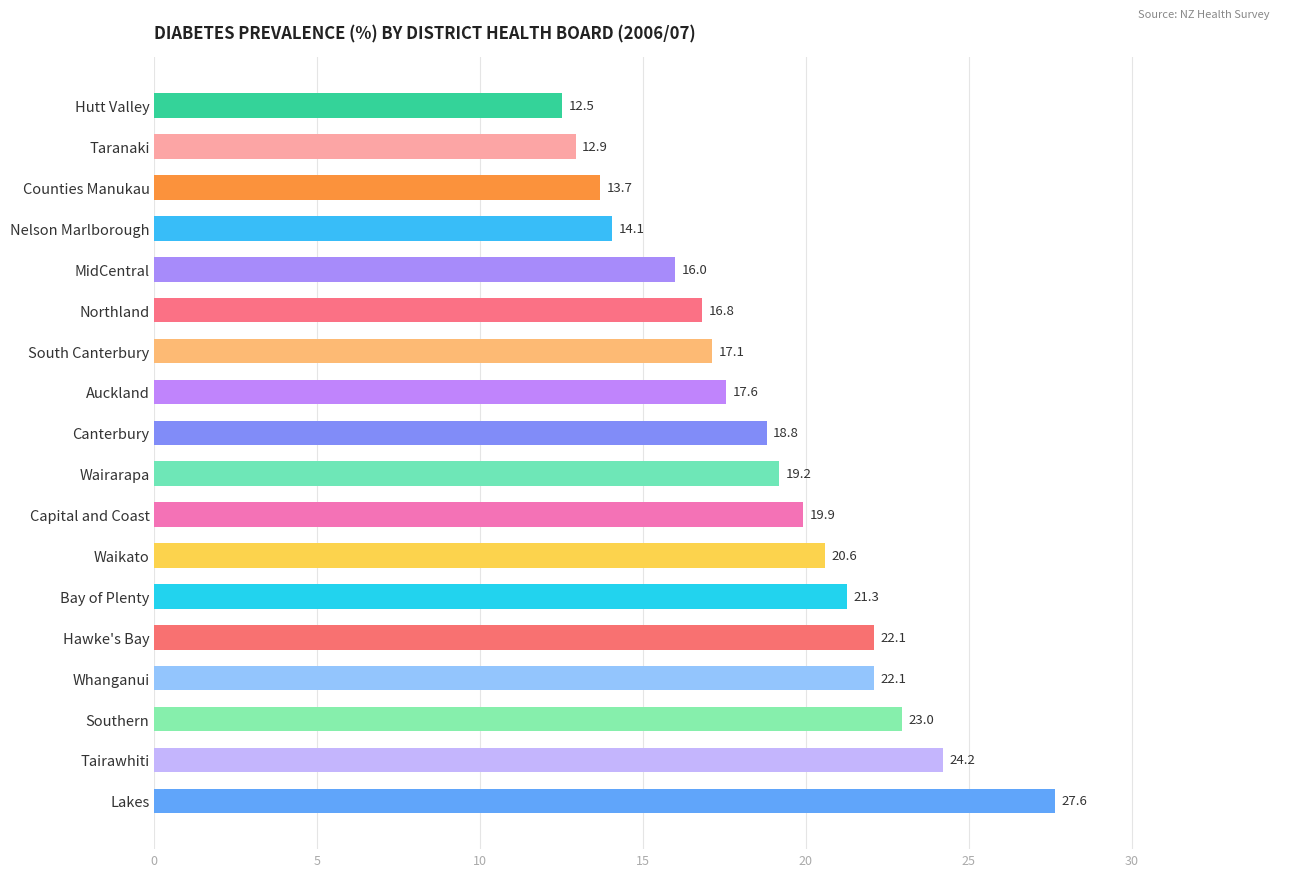

Are the bars horizontal?

Yes